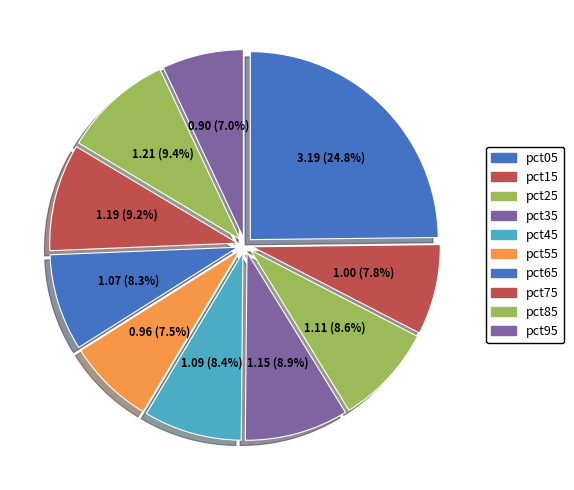

Count the number of slices in the pie.

10